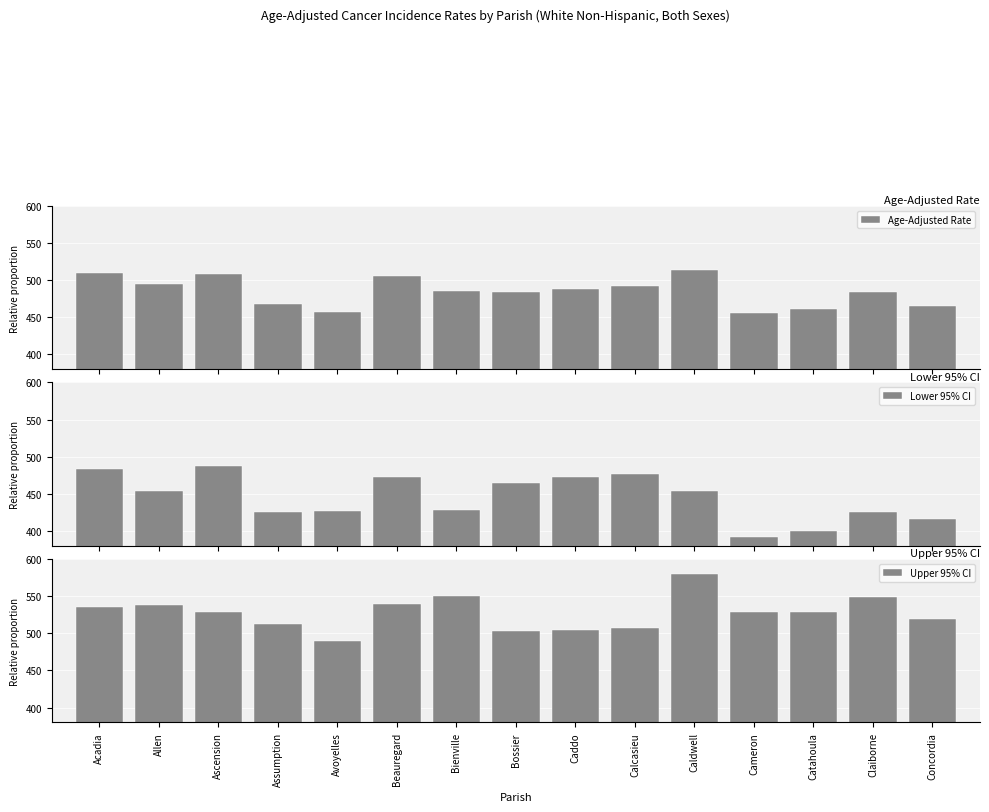

True or false: Age-Adjusted Rate has a value of 844.5 at Bossier.

False